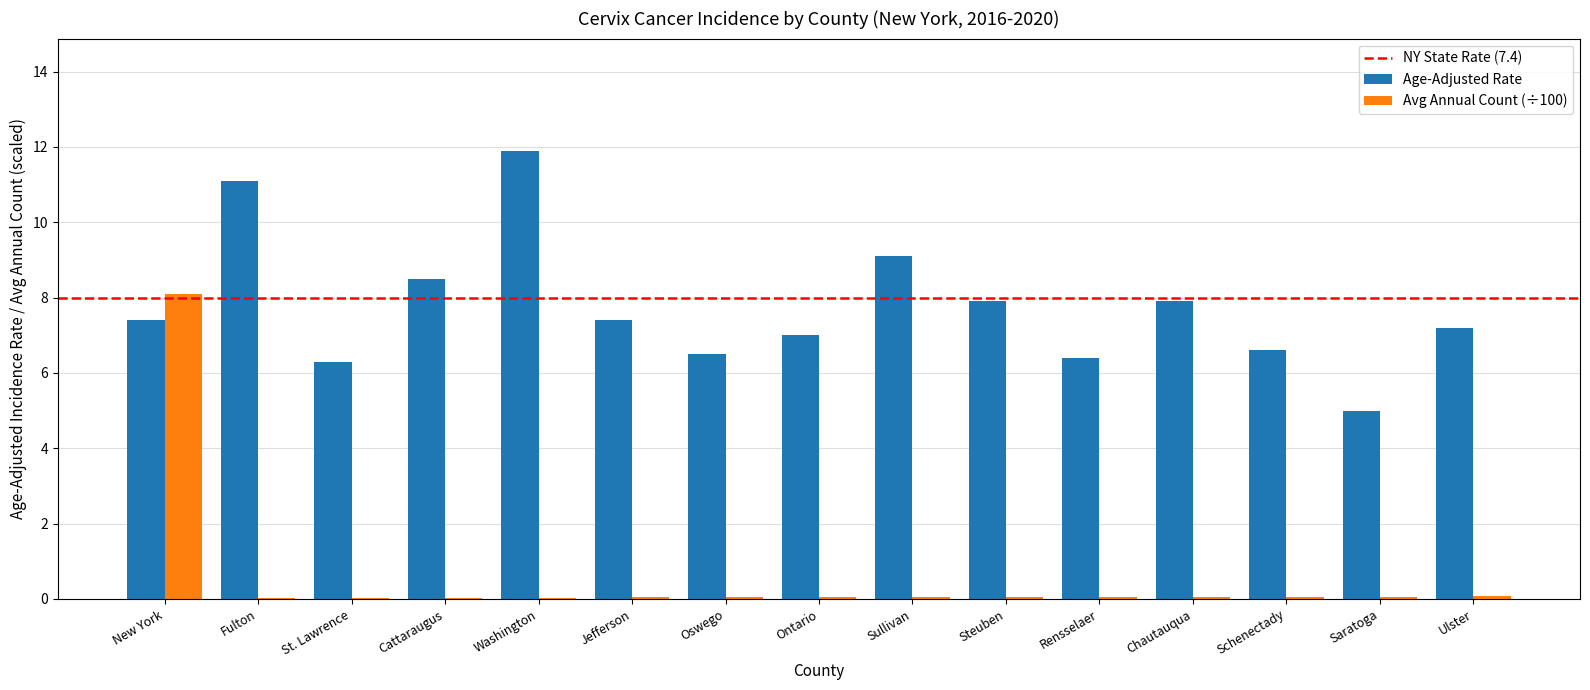

True or false: Age-Adjusted Rate has a value of 11.1 at Cattaraugus.

False